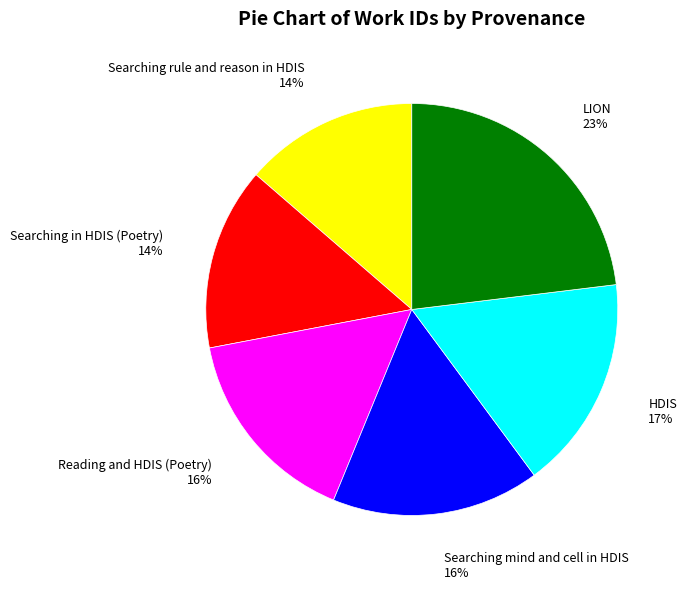

How many slices are in this pie chart?

6